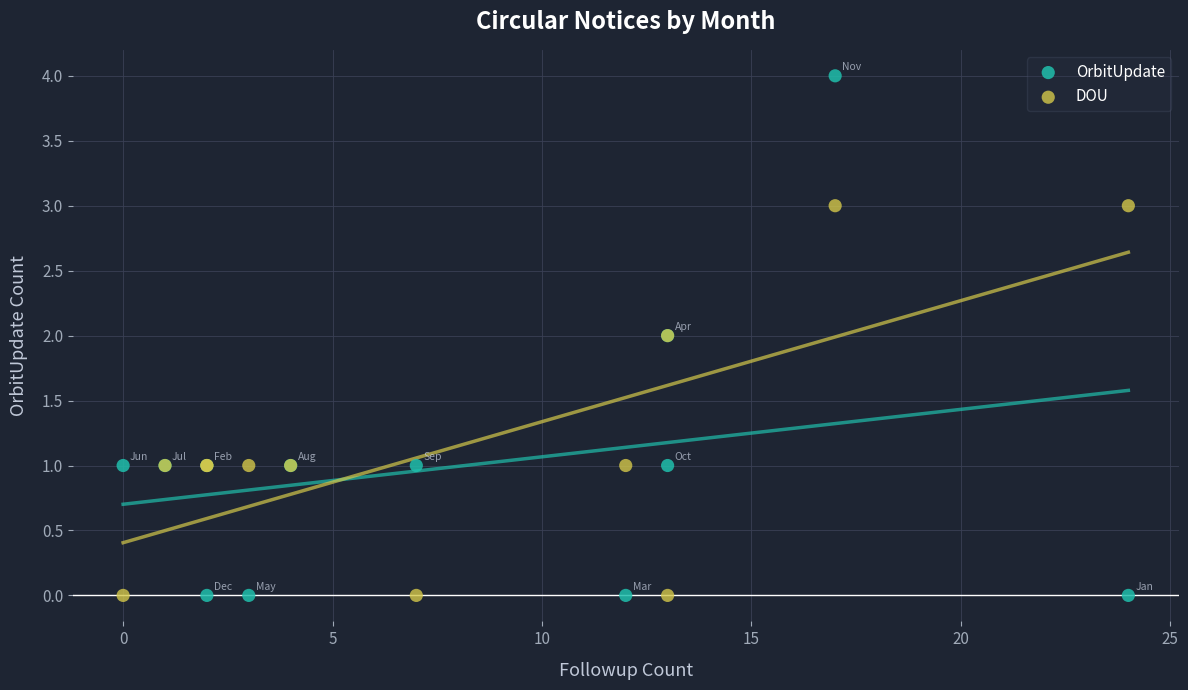

Which series contains the highest Y value?

OrbitUpdate